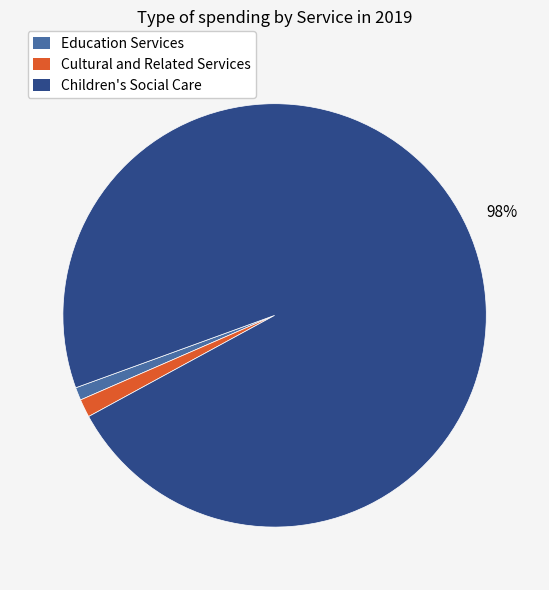

Do Cultural and Related Services and Education Services together represent more than half of the pie?

No